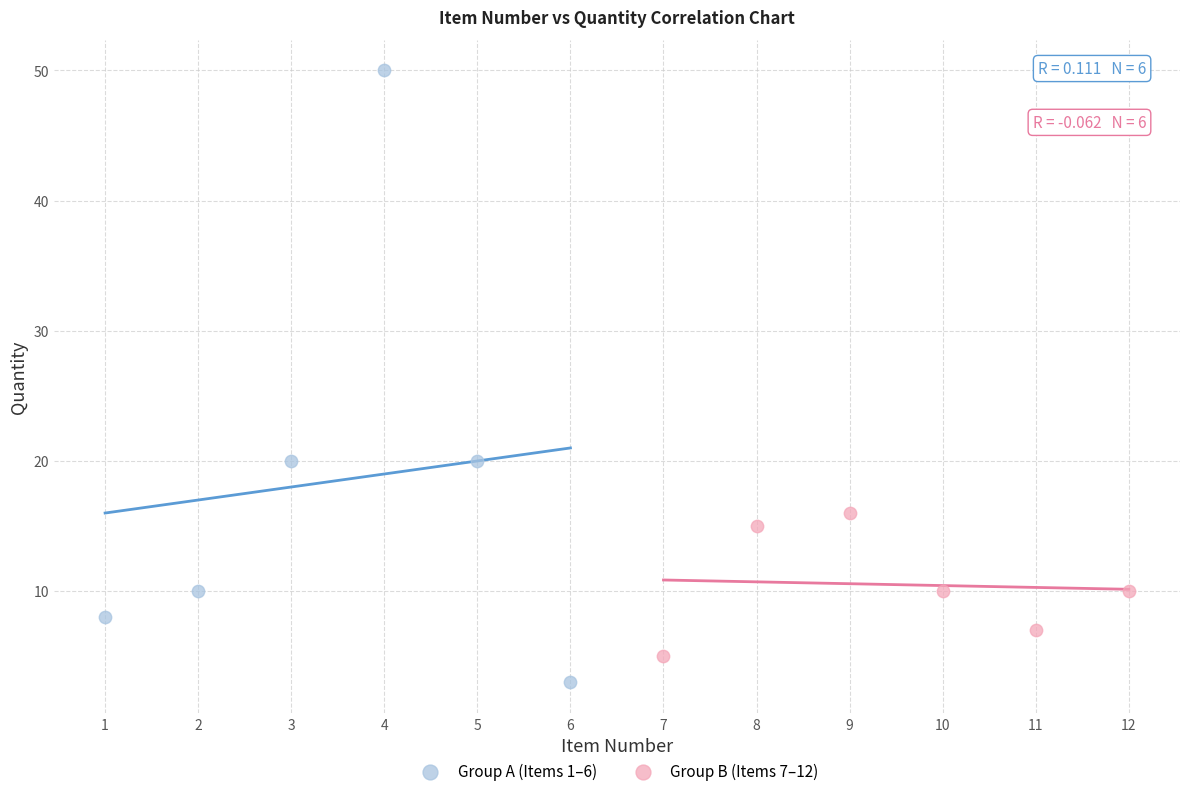

Which series contains the highest Y value?

Group A (Items 1–6)